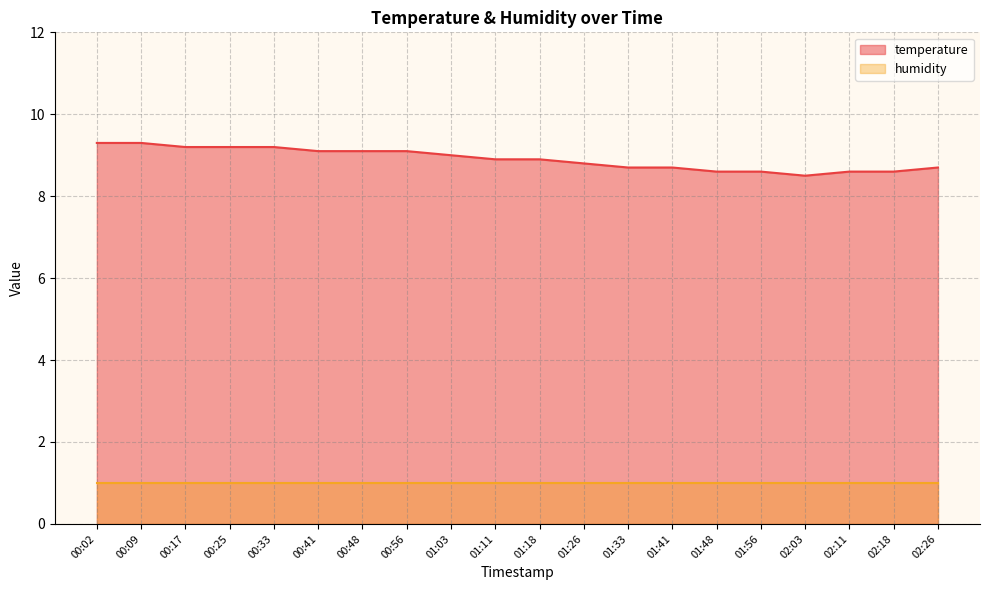

At which category does the chart reach its peak across all series?

00:02